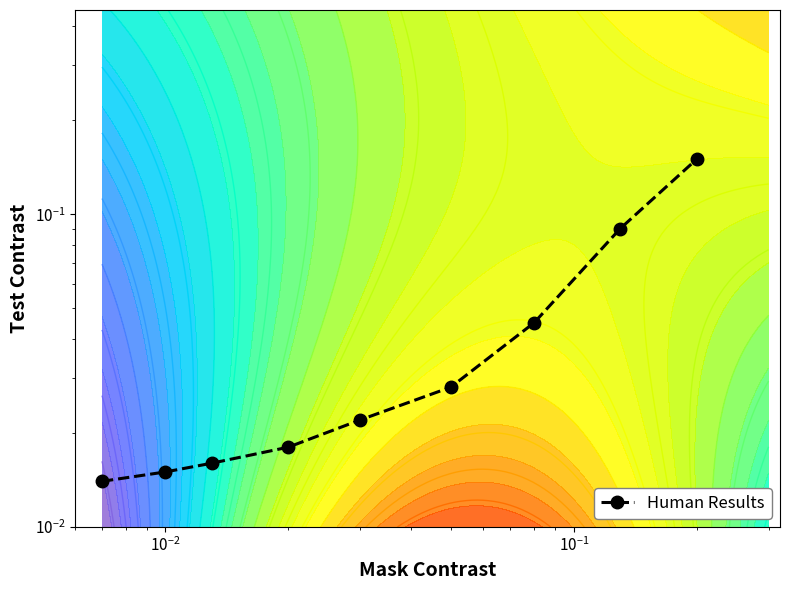

What is the maximum value shown in the chart?

0.1